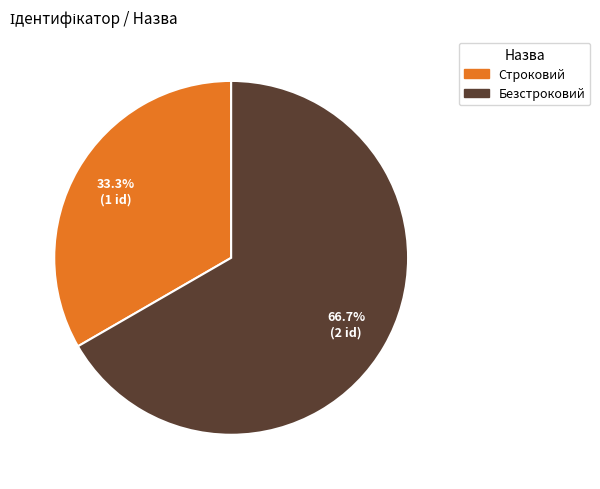

Which slice is the smallest?

Строковий